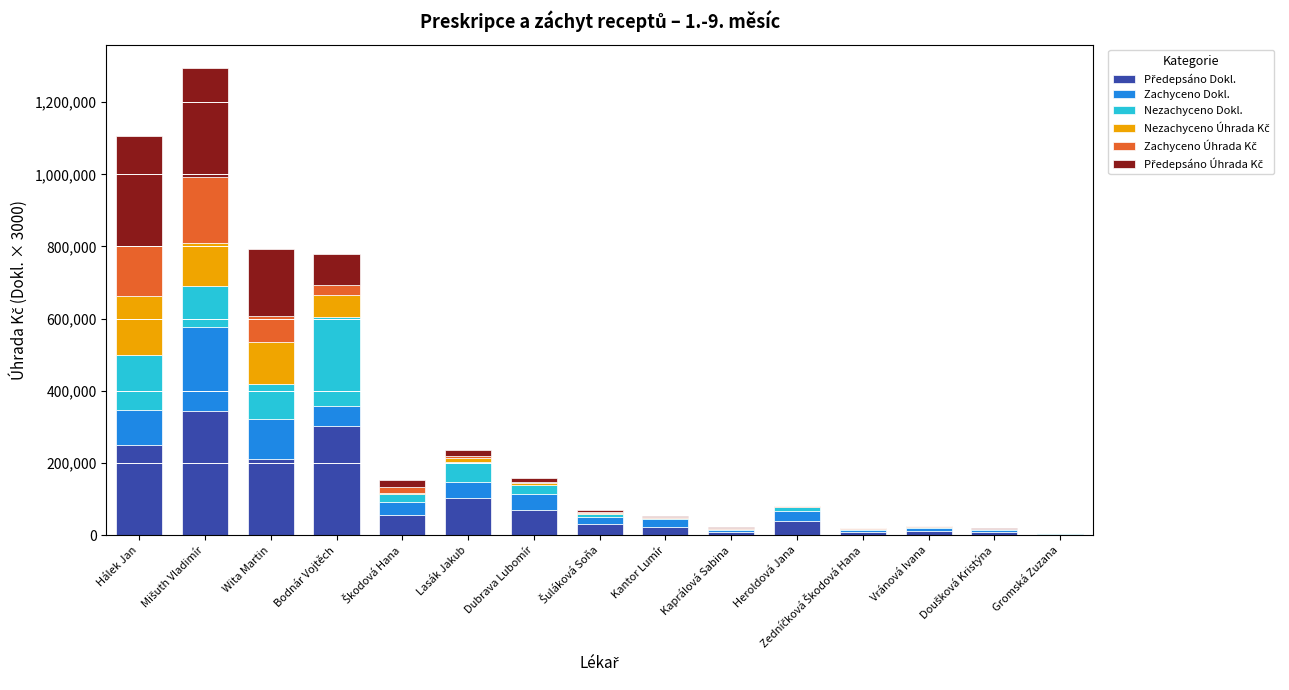

What is the total value across all series at Hálek Jan?

1105783.2